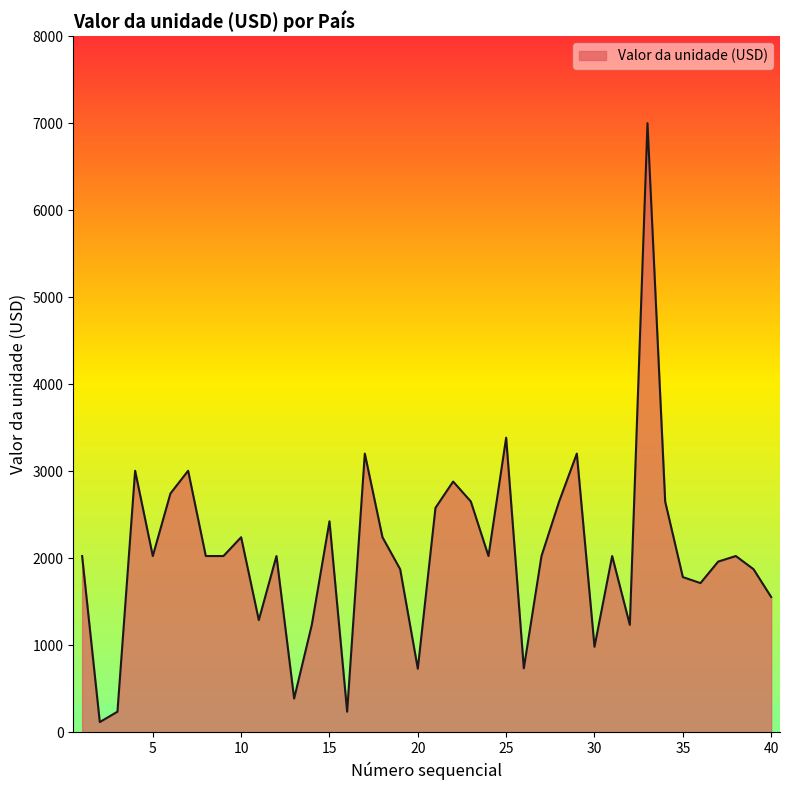

What is the maximum value shown in the chart?

7002